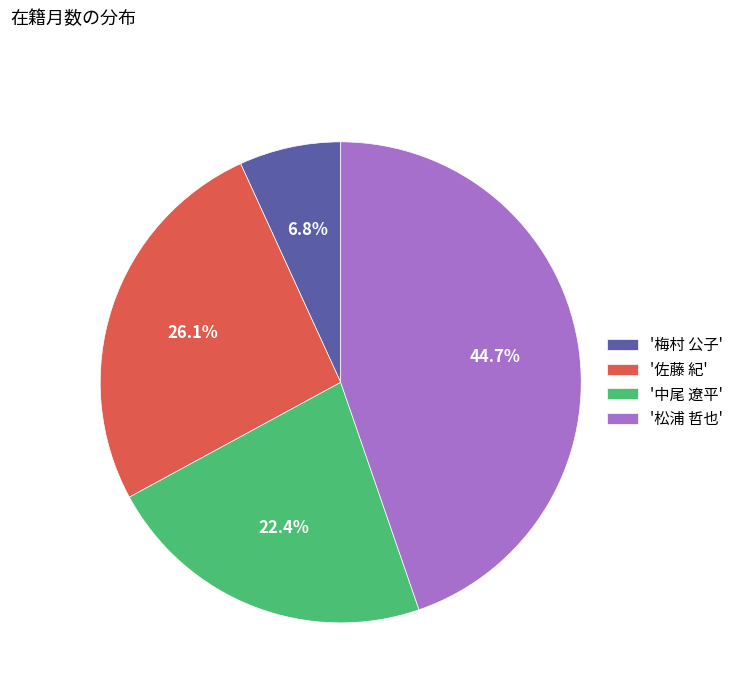

Between '中尾 遼平' and '梅村 公子', which is larger?

'中尾 遼平'